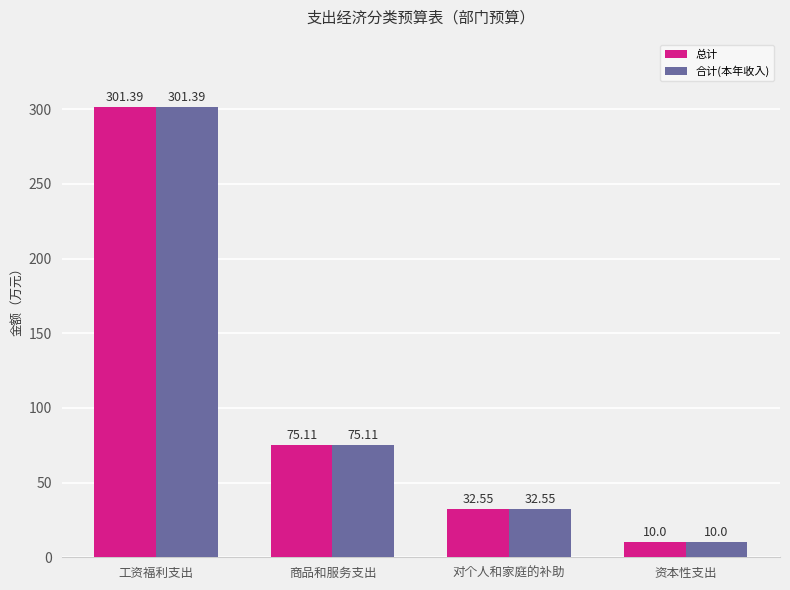

What is the label of the 2nd bar from the left?

商品和服务支出